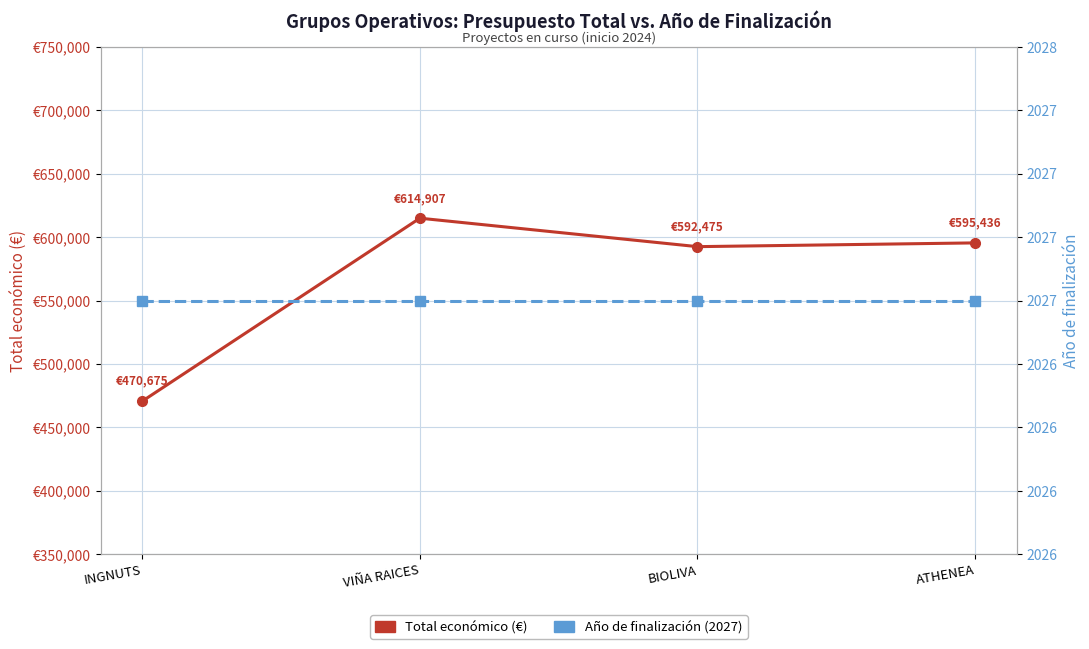

What is the difference between the maximum and minimum values in the Total económico (€) series?

144232